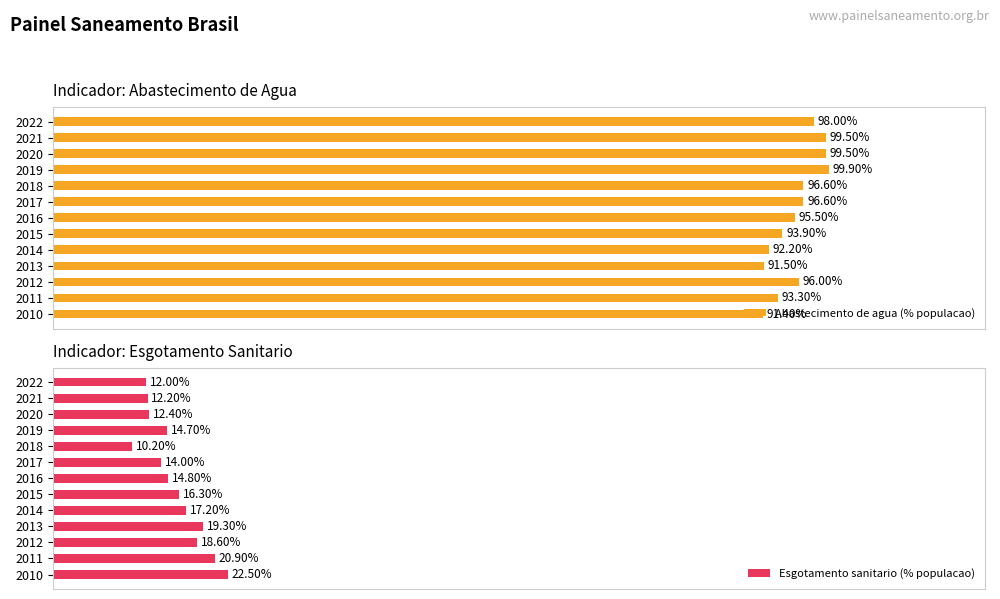

Rank the categories by Esgotamento sanitario (% populacao) value from highest to lowest.

2010, 2011, 2013, 2012, 2014, 2015, 2016, 2019, 2017, 2020, 2021, 2022, 2018